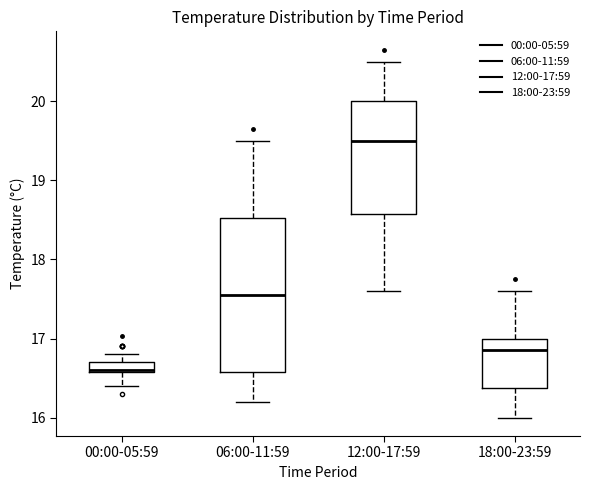

Where does the lower whisker of the box for 00:00-05:59 end on the y-axis? The values are not printed on the chart, so give them approximately, as read against the axis.

16.4